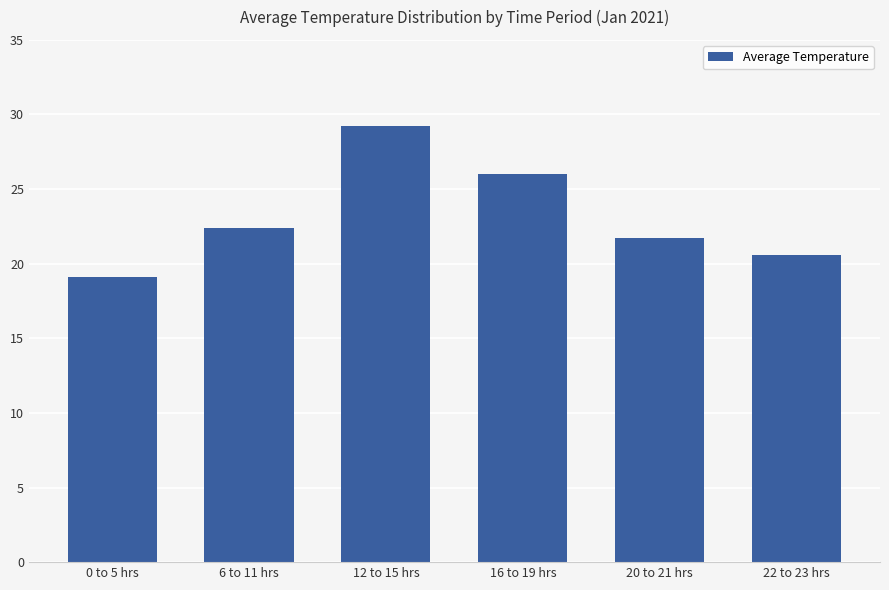

Read the value at 12 to 15 hrs.

29.2